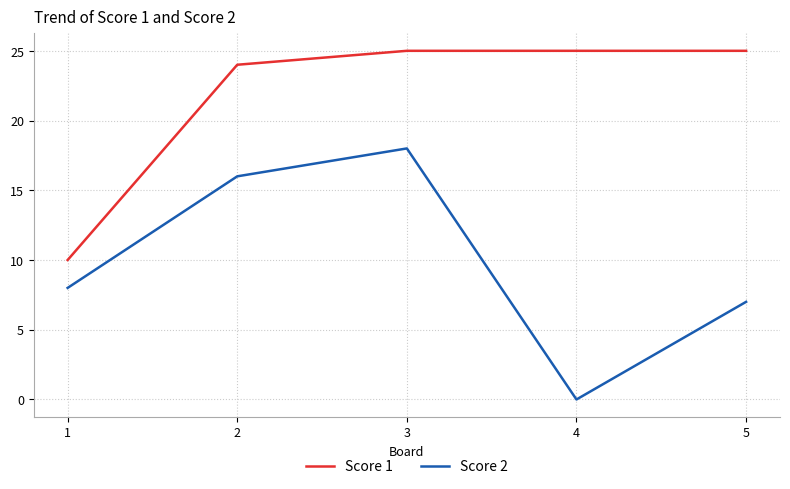

At which label is Score 2 closest to 9?

1